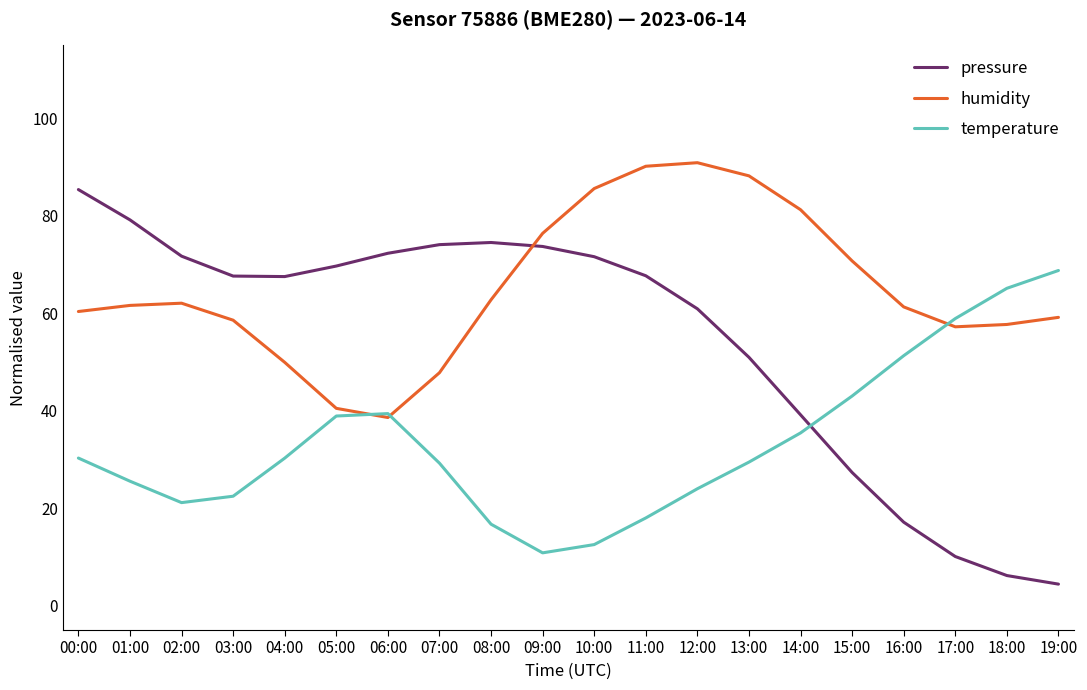

Is the value of temperature at 06:00 greater than the value of pressure at 18:00?

Yes